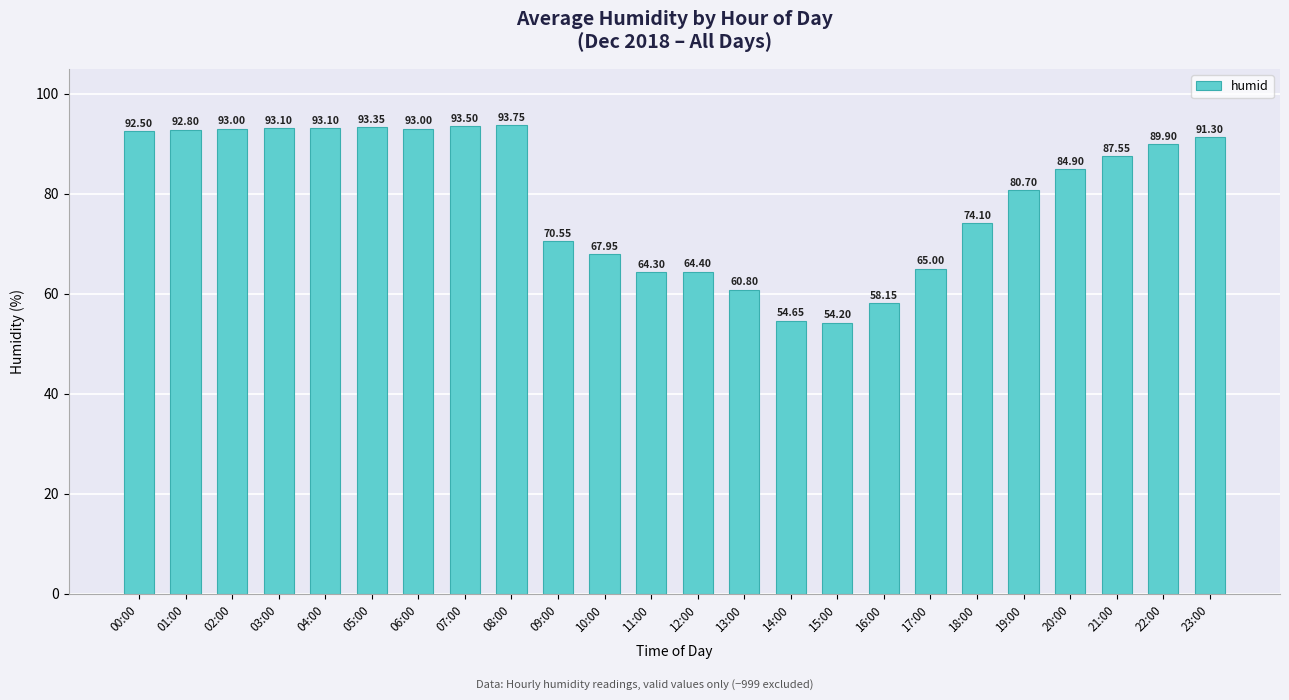

What is the sum of the values at 11:00 and 20:00?

149.2